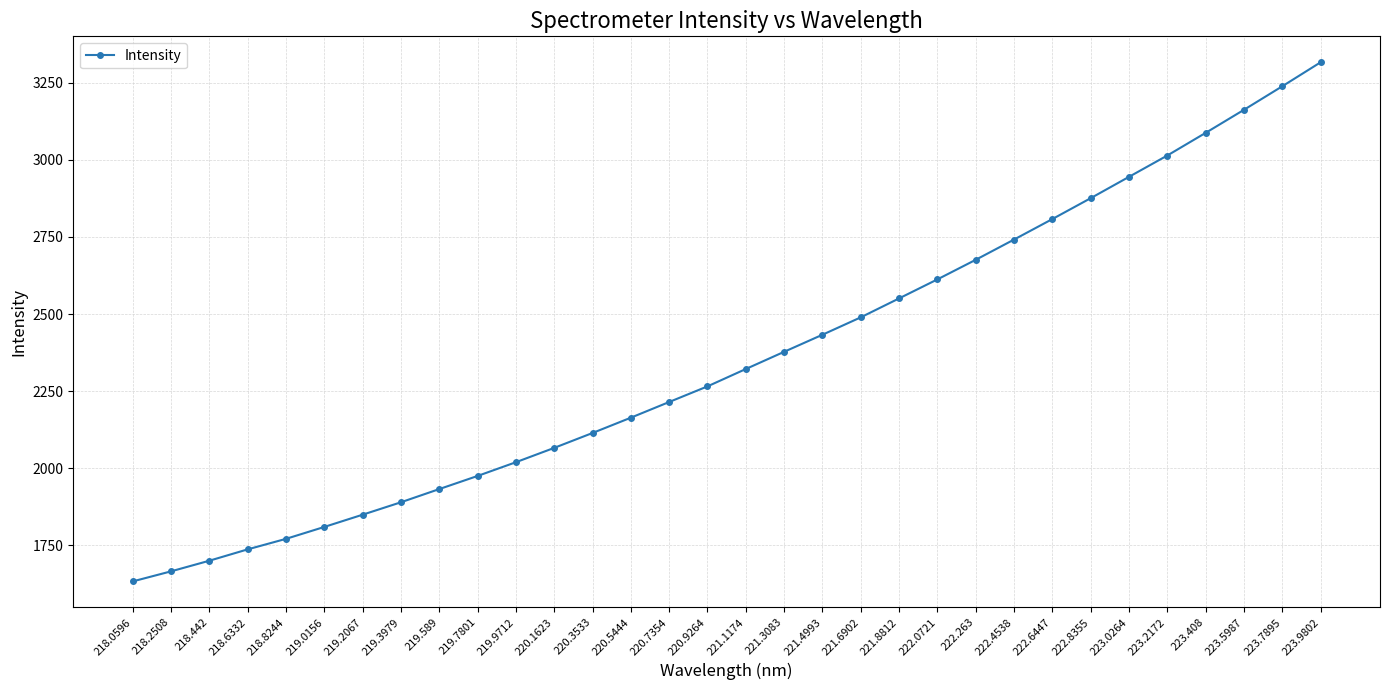

What is the sum of the values at 218.8244 and 219.3979?

3661.2